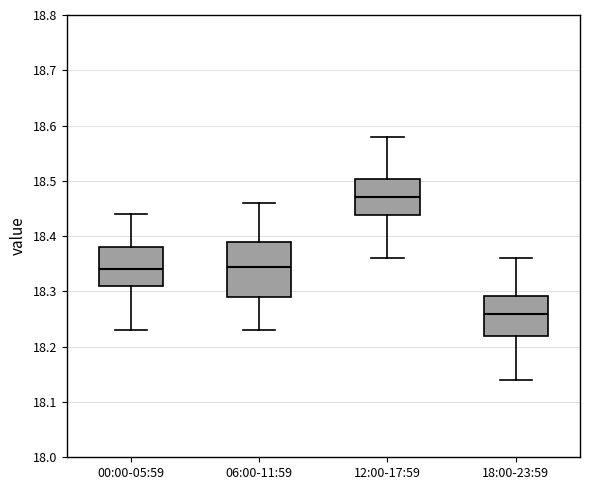

Reading left to right, read every box against the y-axis: the position of its median line, the range the box covers, and the ends of its whiskers. The values are not printed on the chart, so give them approximately, as read against the axis.

00:00-05:59: median 18.34, box 18.31 to 18.38, whiskers 18.23 to 18.44
06:00-11:59: median 18.35, box 18.29 to 18.39, whiskers 18.23 to 18.46
12:00-17:59: median 18.47, box 18.44 to 18.50, whiskers 18.36 to 18.58
18:00-23:59: median 18.26, box 18.22 to 18.29, whiskers 18.14 to 18.36